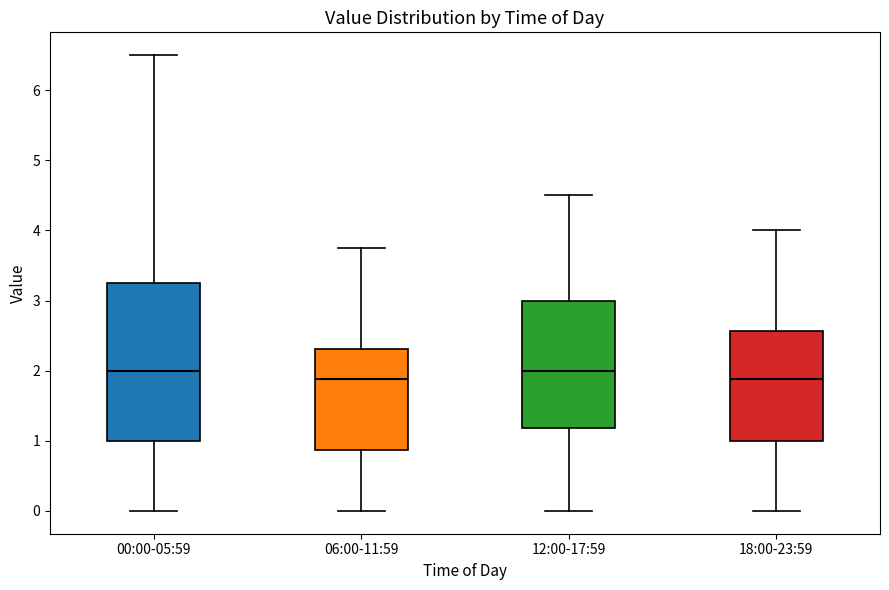

Comparing the boxes themselves (not the whiskers), which one is the tallest?

00:00-05:59